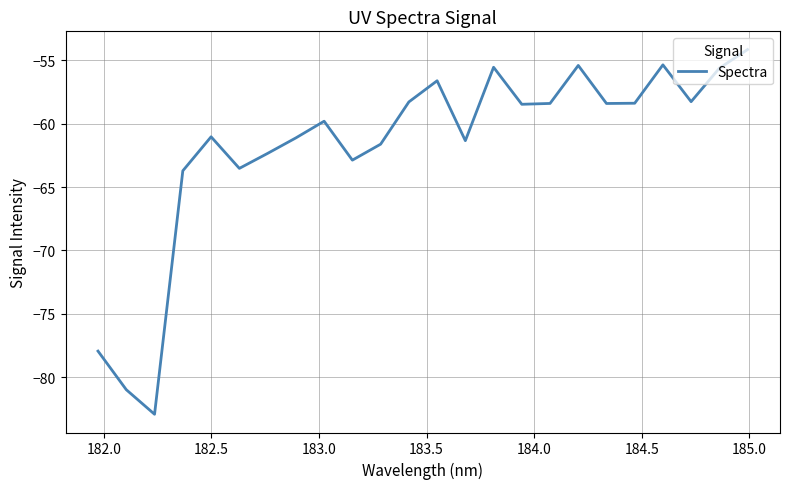

What is the difference between the maximum and minimum values?

28.8